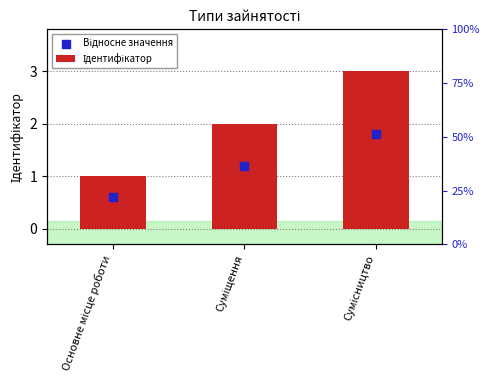

Which series has the largest total across all categories?

Ідентифікатор